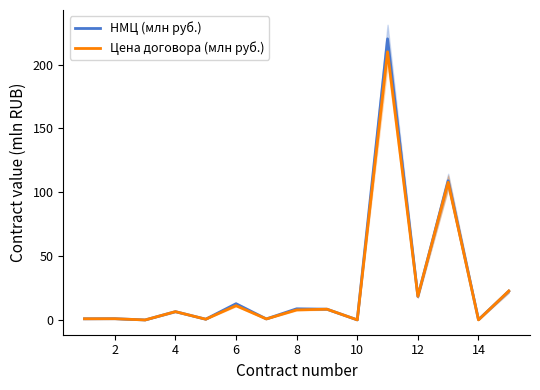

The НМЦ (млн руб.) series shows 8.3 at 10. True or false?

False